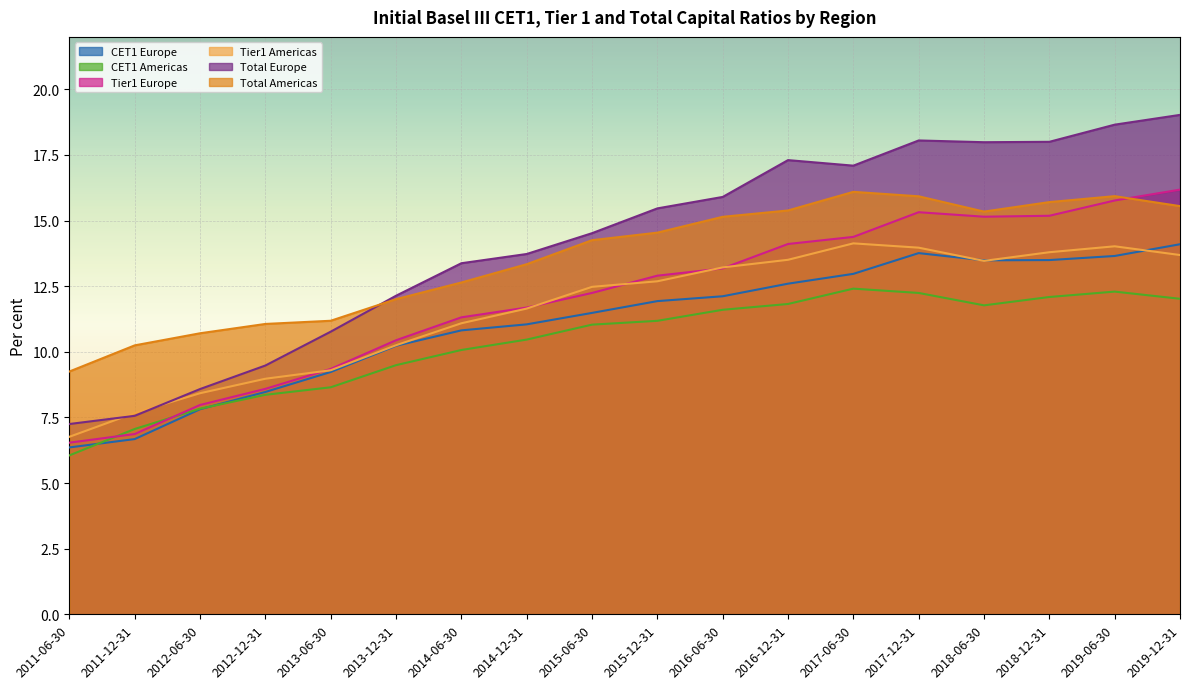

Between 2015-12-31 and 2019-12-31, which is larger?

2019-12-31